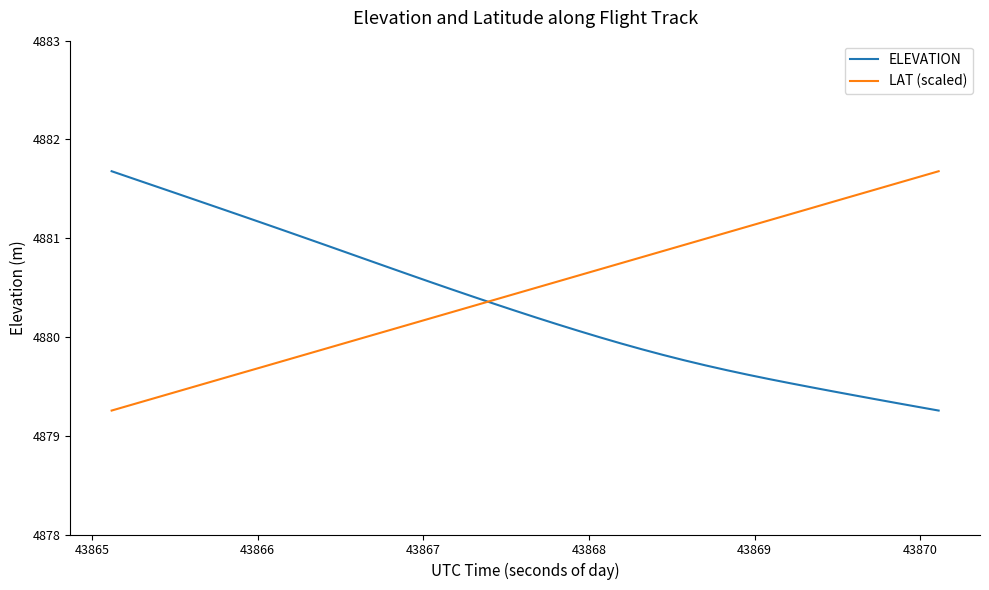

What is the minimum value shown in the chart?

4879.3